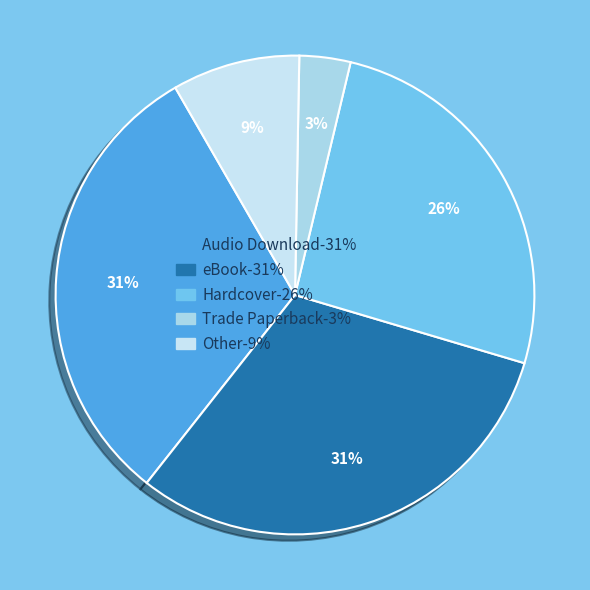

How many slices are in this pie chart?

5